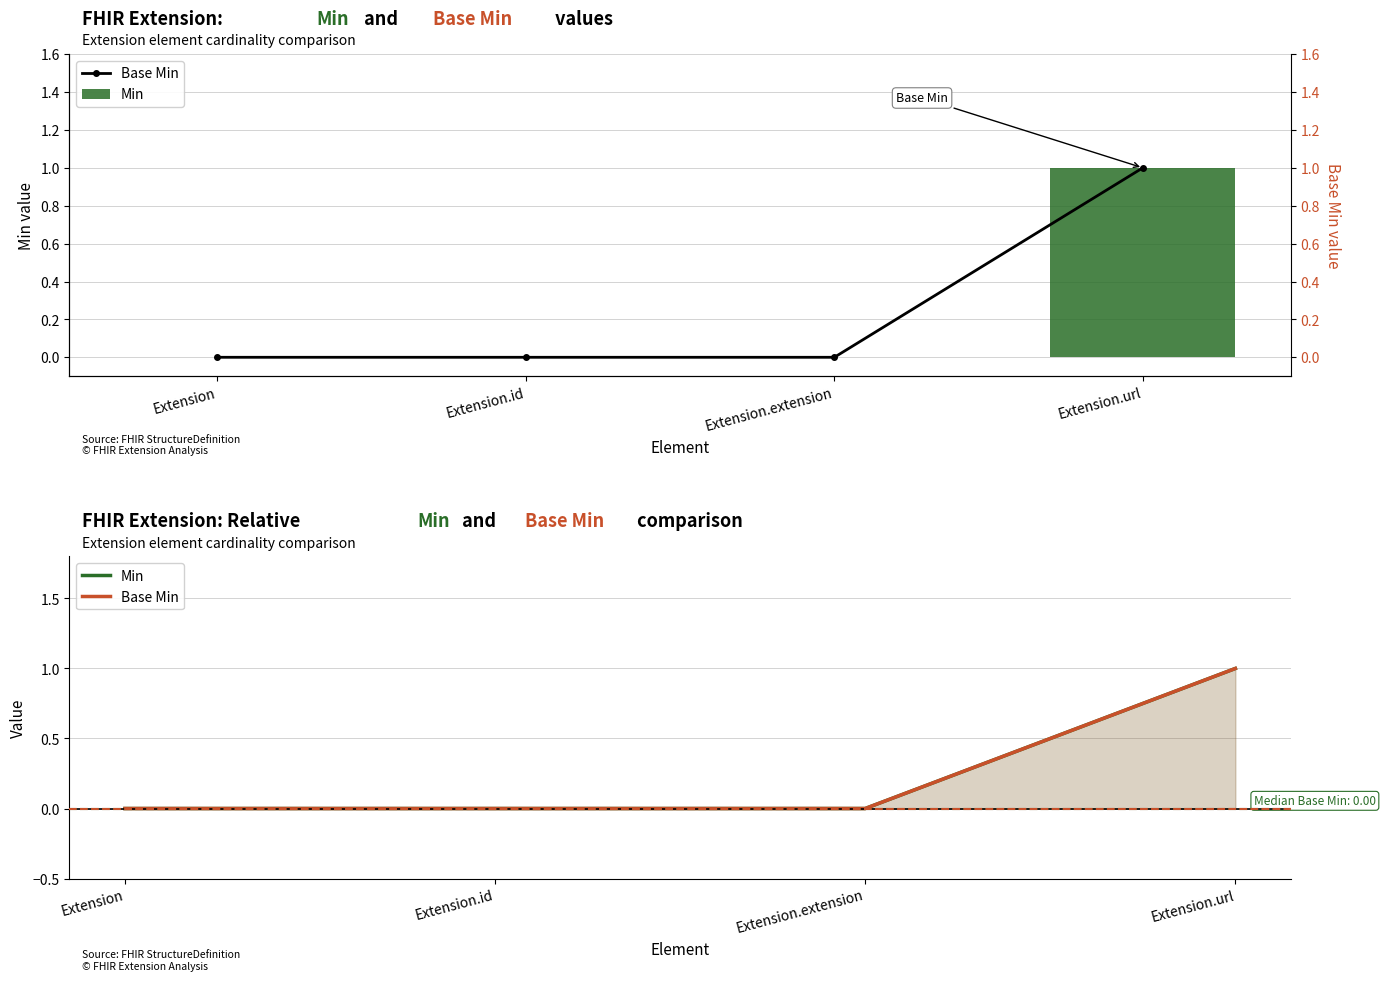

Is it true that Base Min equals 0 at Extension?

False